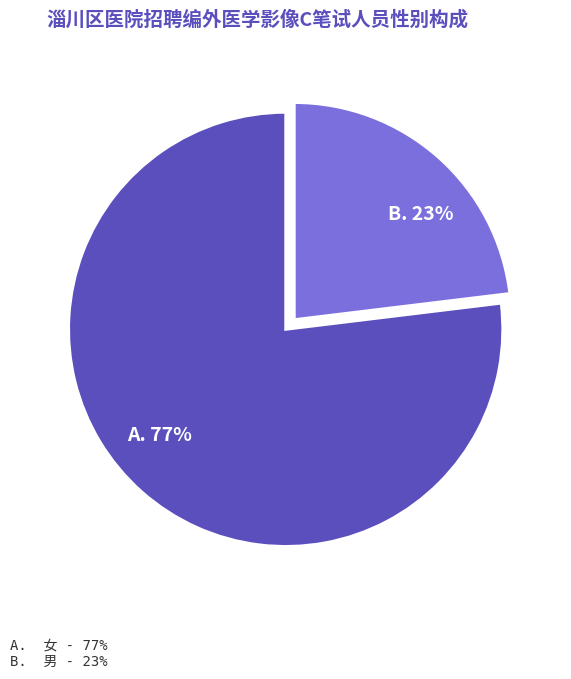

How many slices are in this pie chart?

2